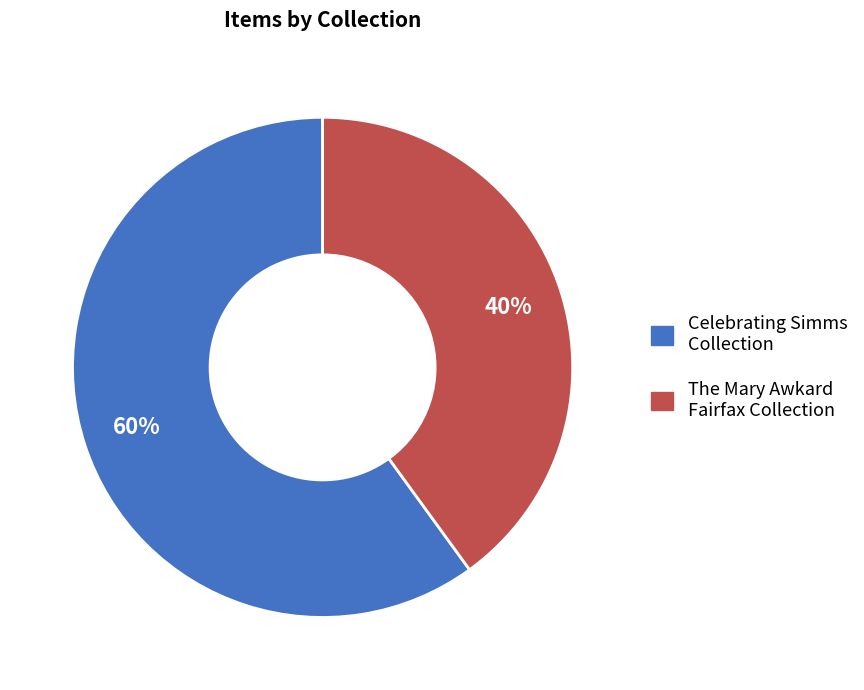

To the nearest percent, what is the average slice percentage?

50%